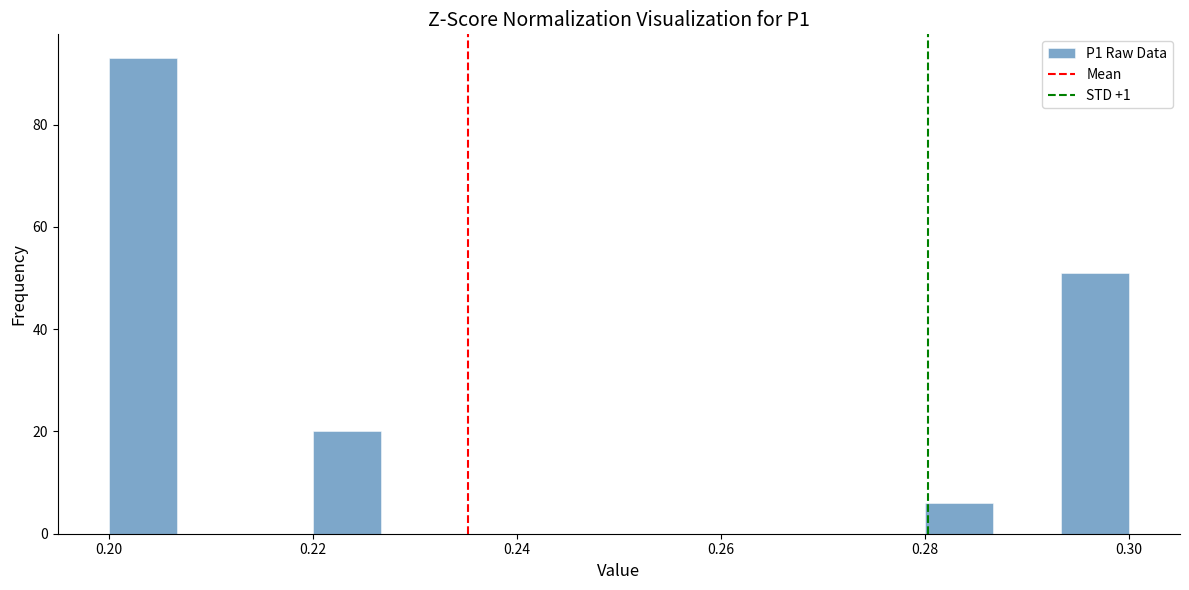

Around what value on the x-axis is the tallest bar? Give the approximate position of its centre, as read against the axis.

0.204